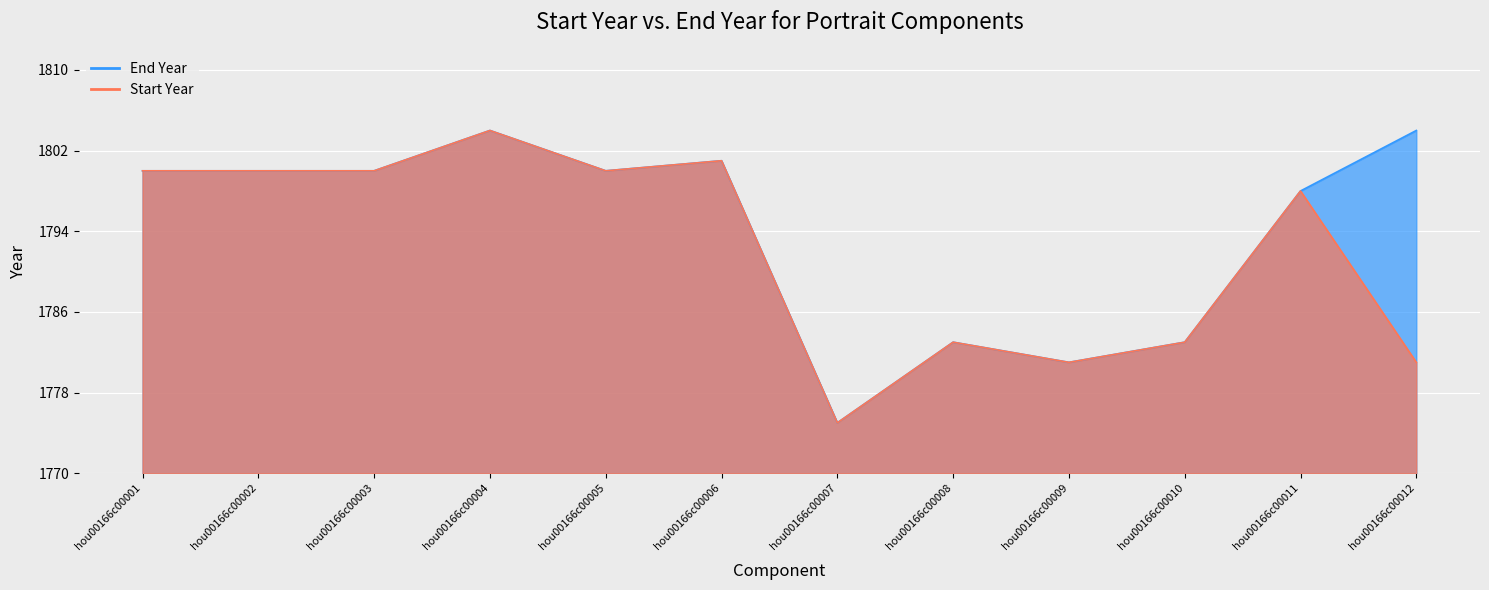

True or false: Start Year has a value of 0.2 at hou00166c00007.

False